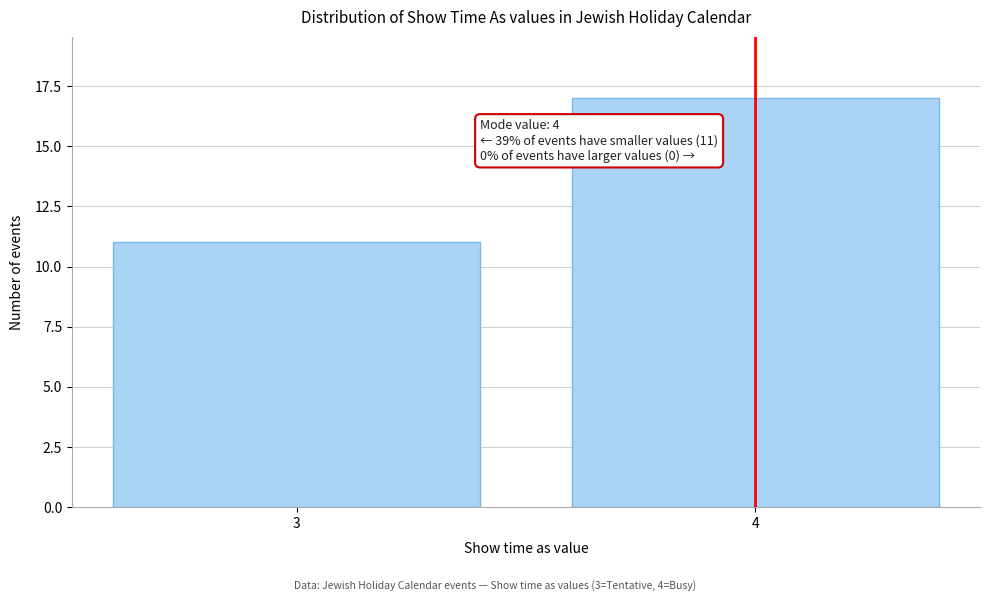

Reading left to right, extract all data points from this chart.

3=11	4=17